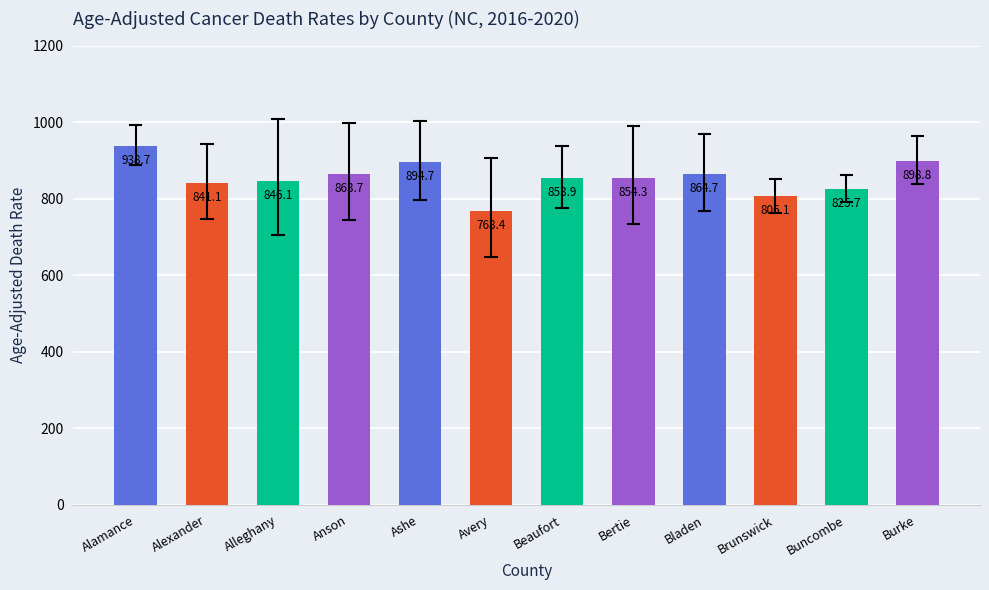

List the labels in order of value, largest first.

Alamance, Burke, Ashe, Bladen, Anson, Bertie, Beaufort, Alleghany, Alexander, Buncombe, Brunswick, Avery